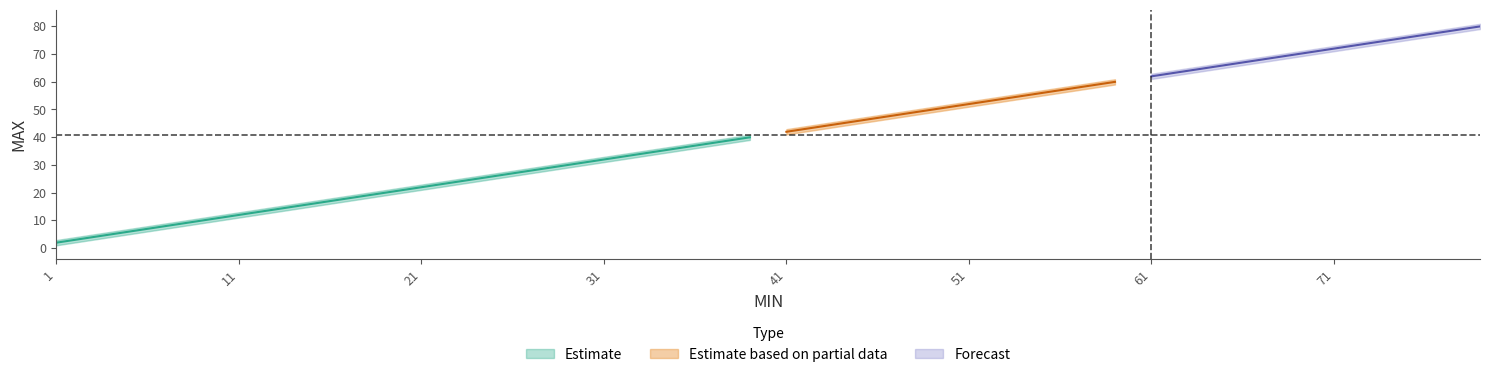

What is the average value of the MAX series?

41.9